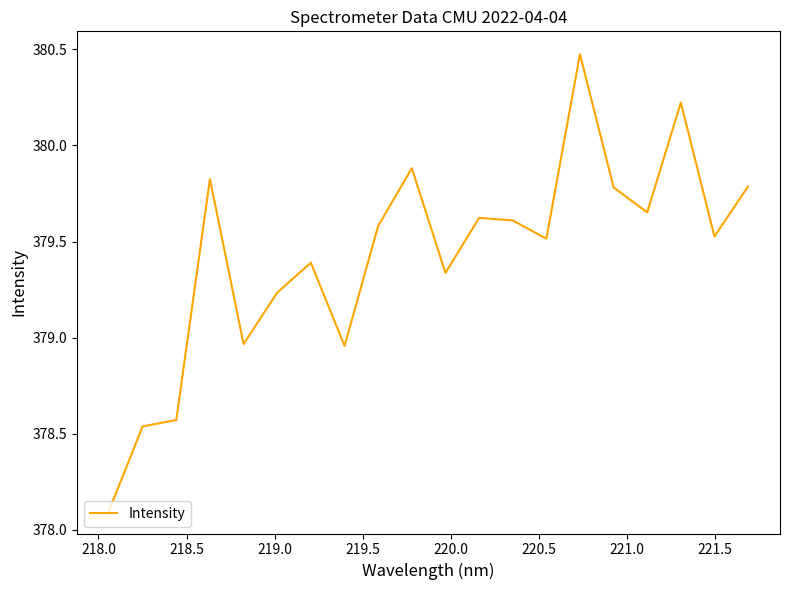

What is the difference between the maximum and minimum values?

2.4